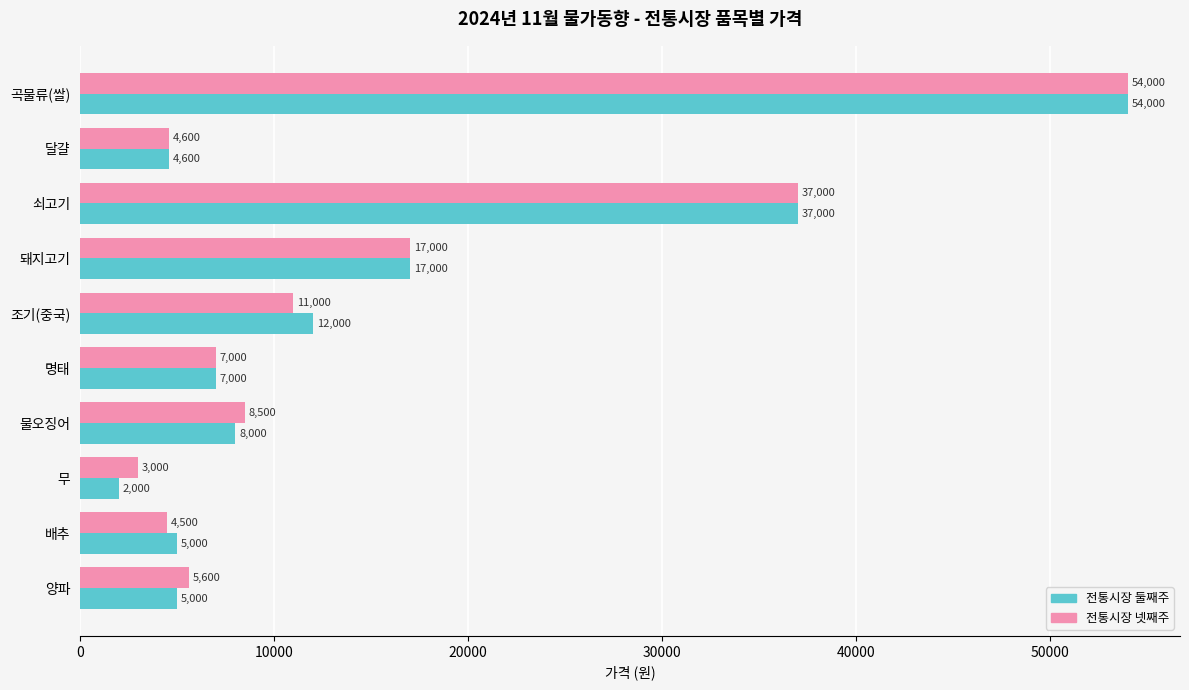

Which series has the largest range (max minus min)?

전통시장 둘째주